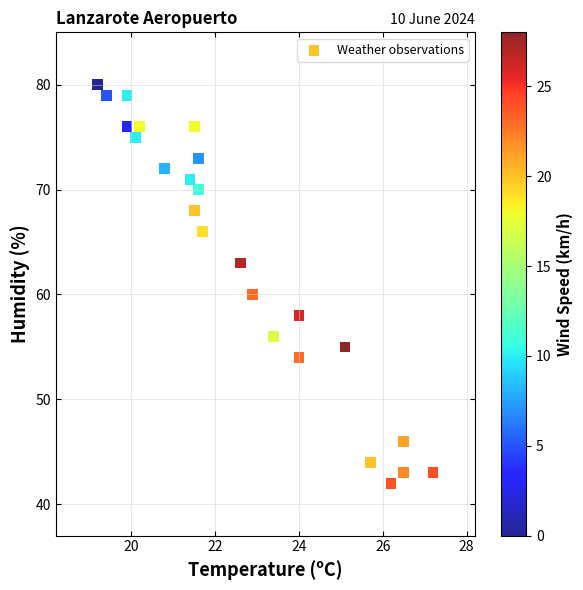

What is the range of Y values (max minus min)?

38